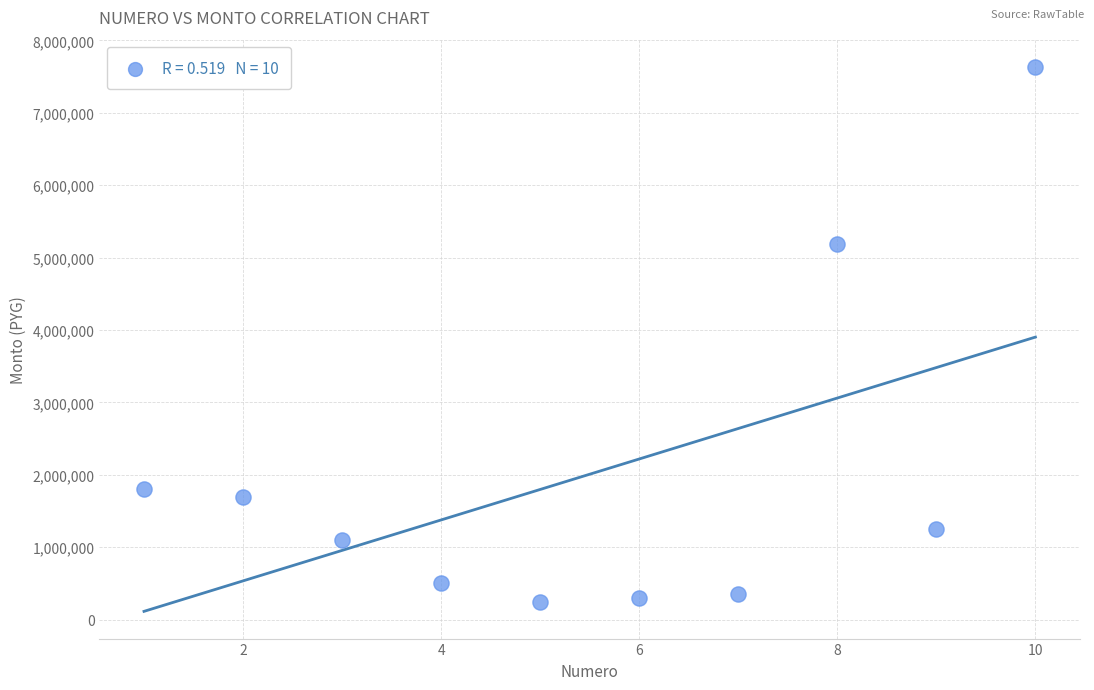

What Y value in the scatter plot is closest to 3942507?

5191950